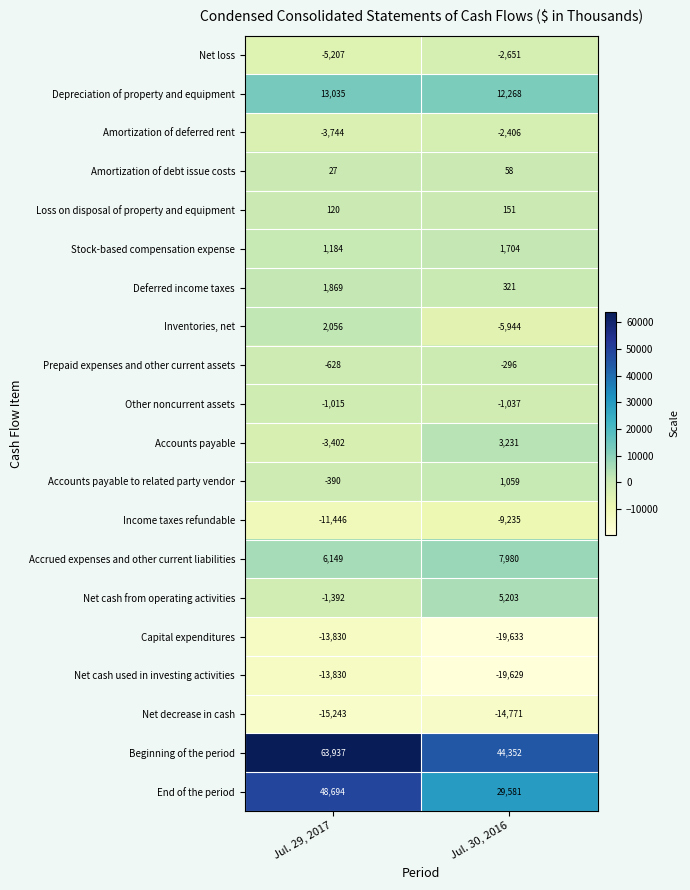

Which series changed the most between Jul. 29, 2017 and Jul. 30, 2016?

Beginning of the period